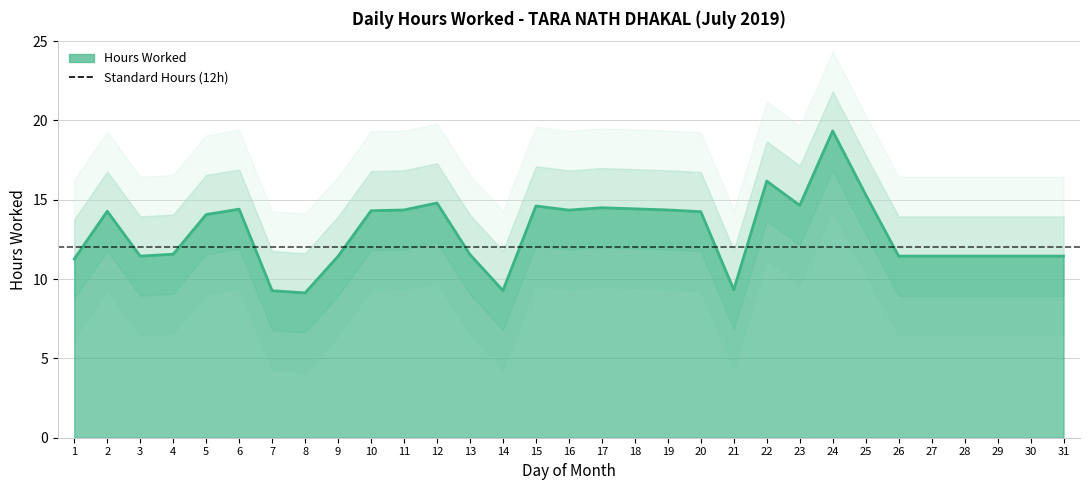

How many points are higher than both their immediate neighbors (excluding endpoints)?

7